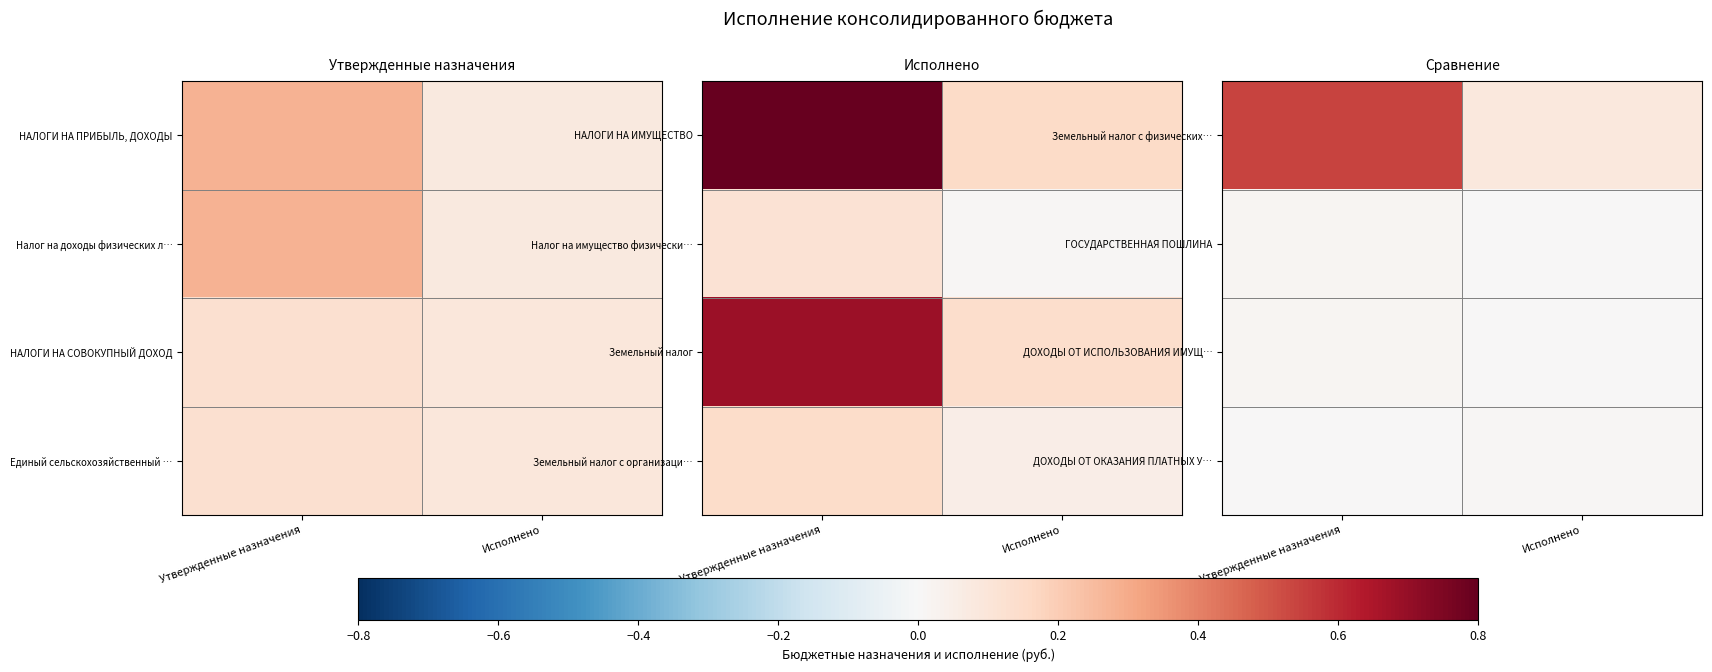

Count the number of categories in the chart.

2